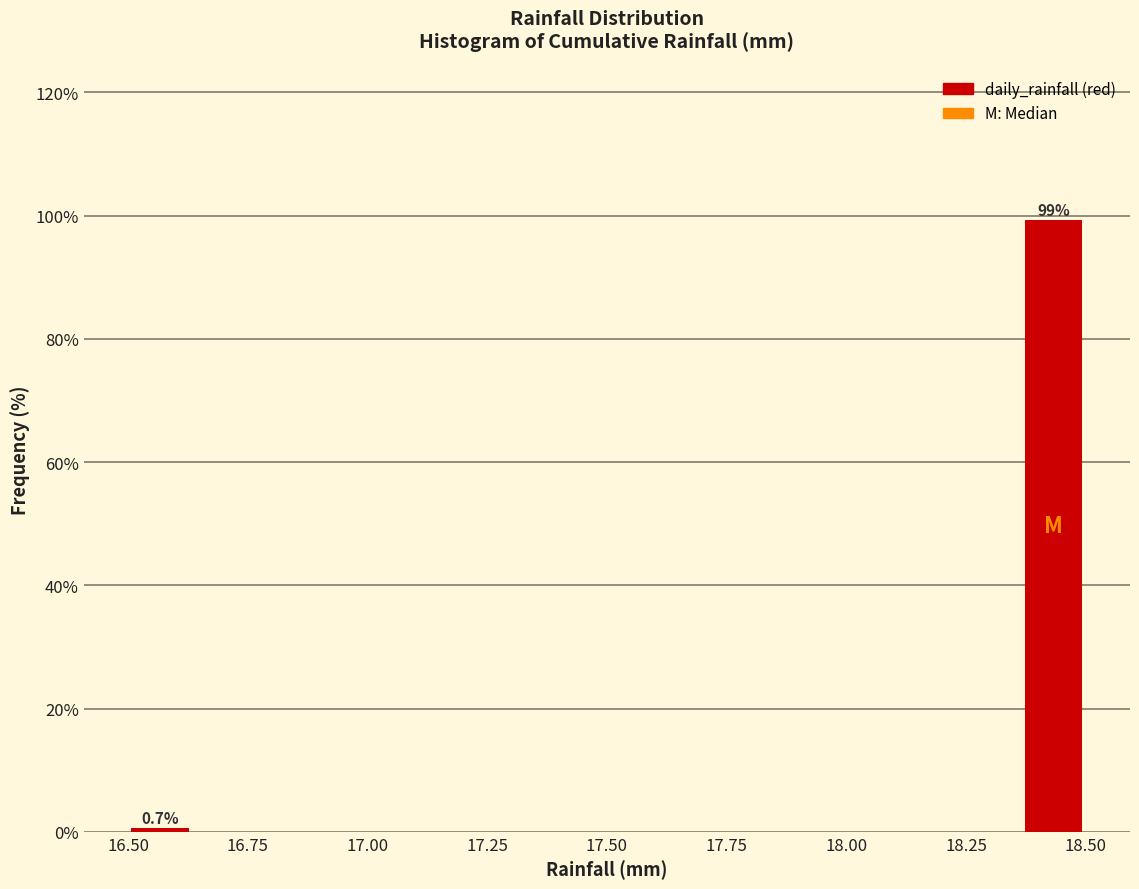

Read against the x-axis, roughly where is the centre of the tallest bar?

18.45